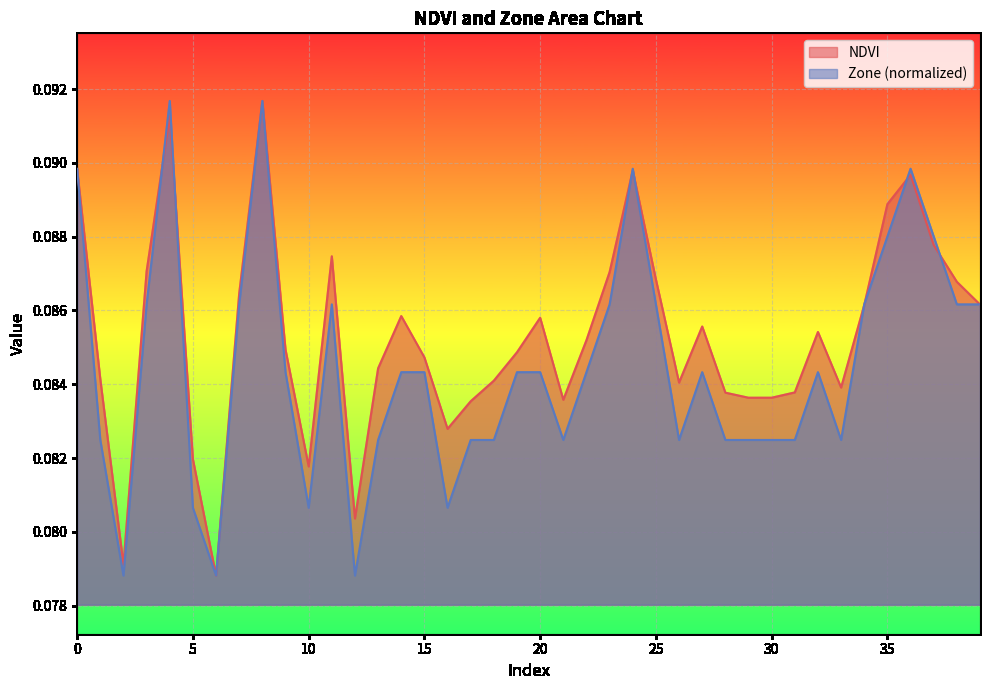

At which label is NDVI closest to 0?

6